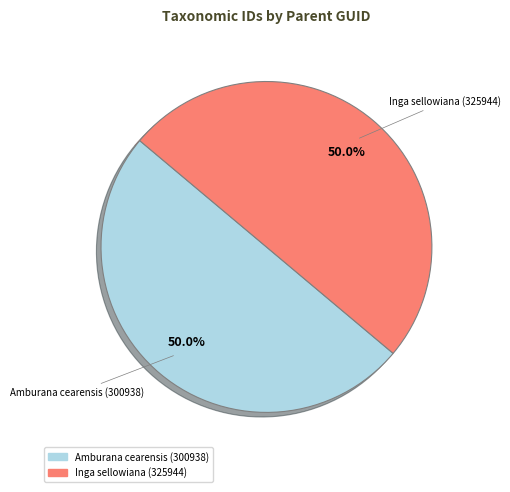

How many slices are in this pie chart?

2